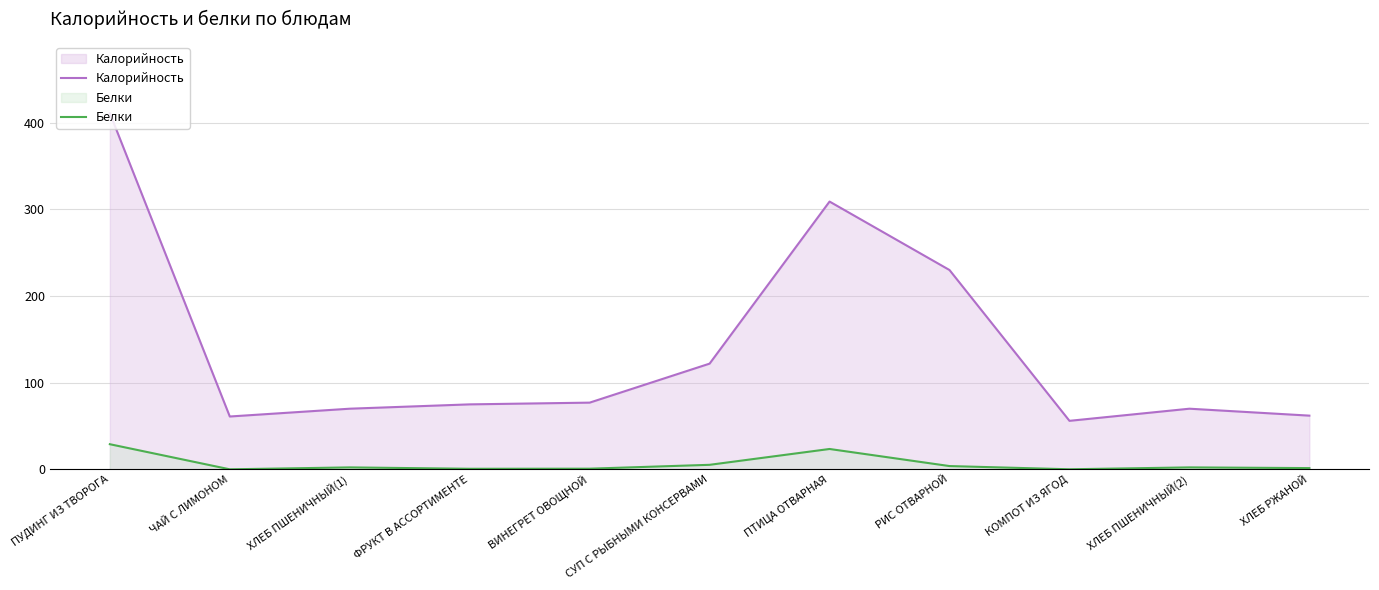

The Белки series shows 0.1 at КОМПОТ ИЗ ЯГОД. True or false?

True